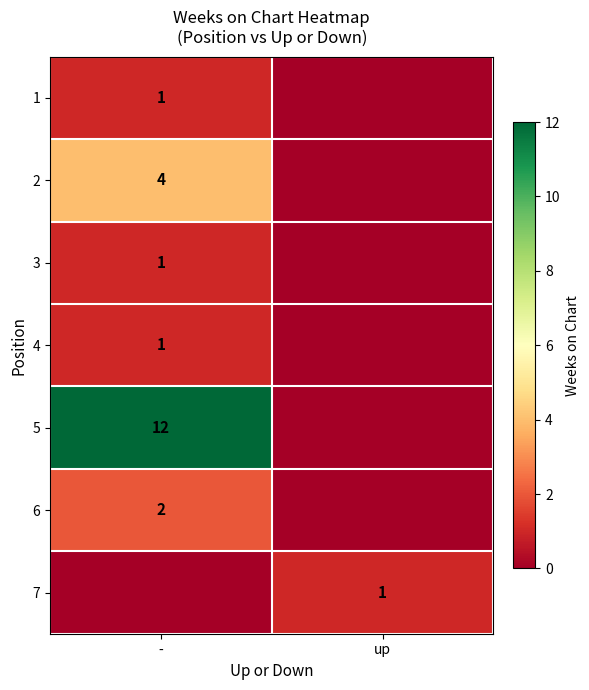

The value of 1 at - is 1. True or false?

True